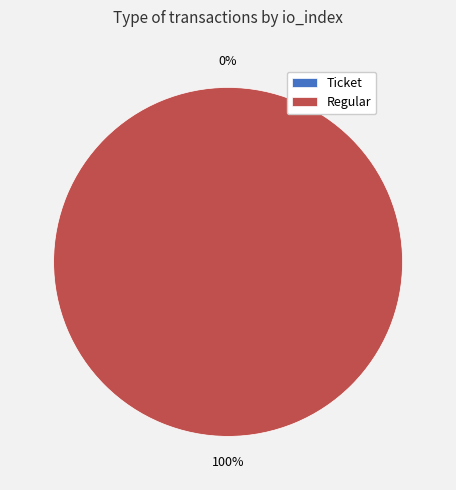

What is the largest slice in the pie chart?

Regular